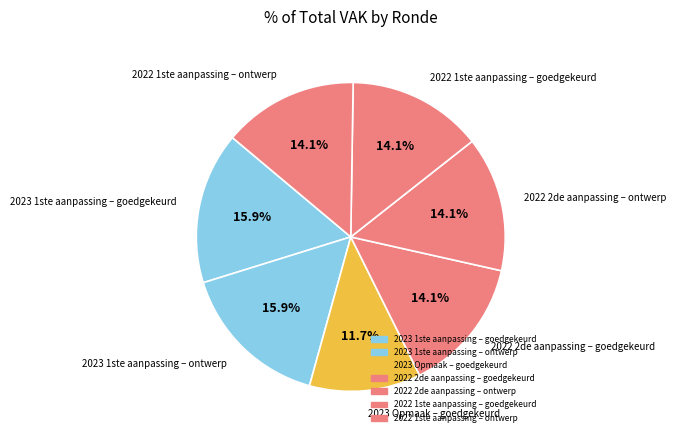

How many slices are in this pie chart?

7